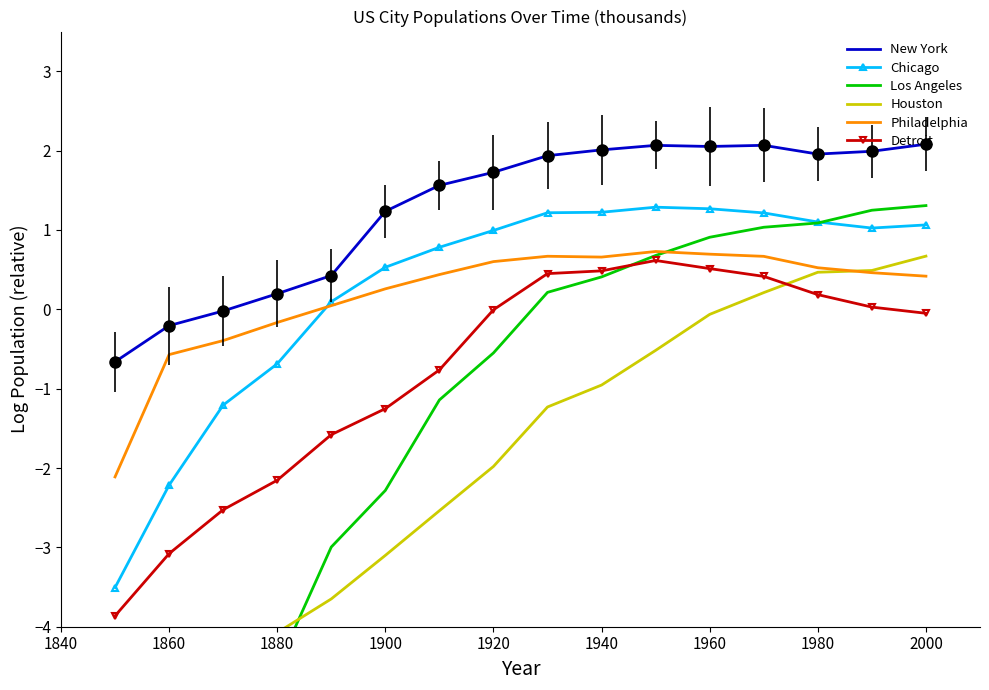

Is it true that Detroit equals -0.1 at 2000?

True